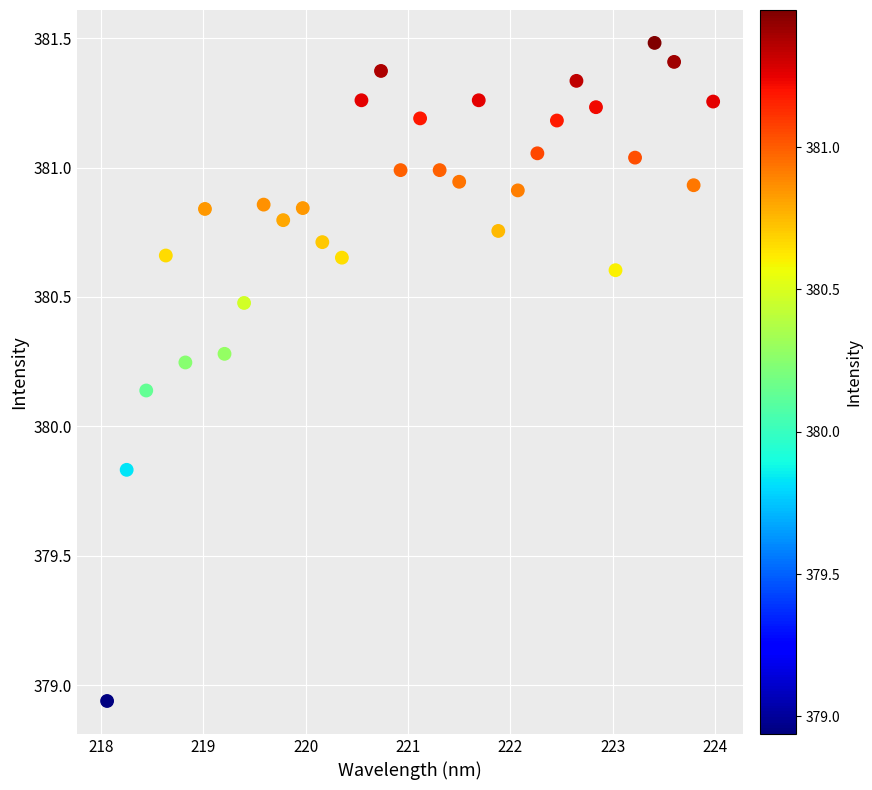

What is the range of Y values (max minus min)?

2.5